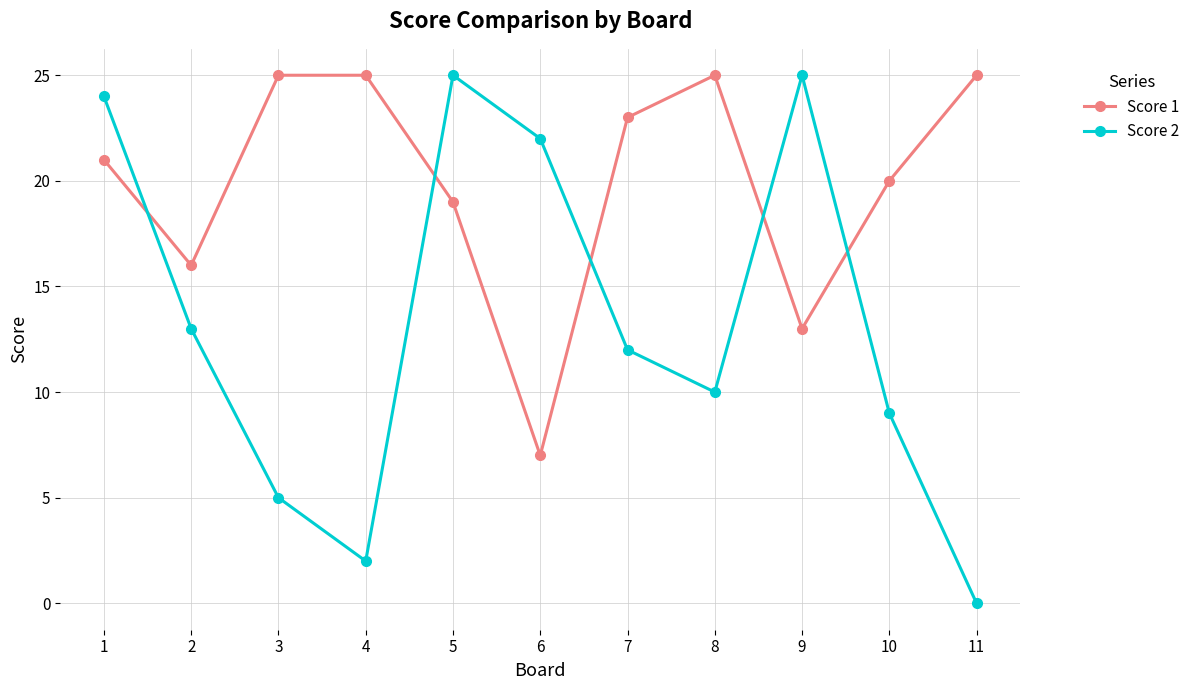

What is the difference between the highest and lowest values at 2?

3